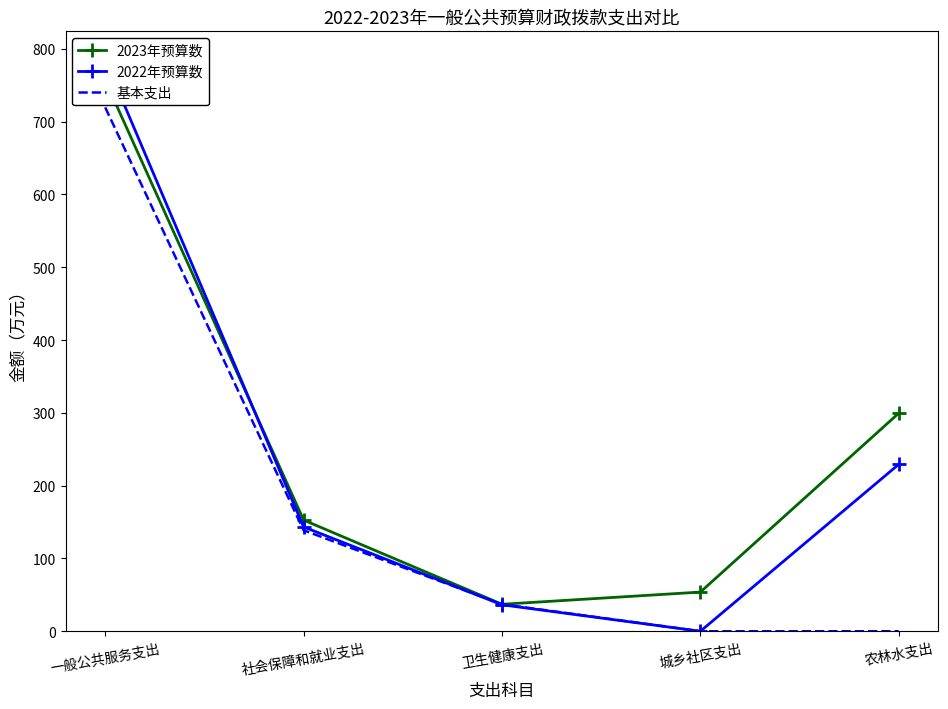

What is the spread (max minus min) of values at 城乡社区支出?

53.8